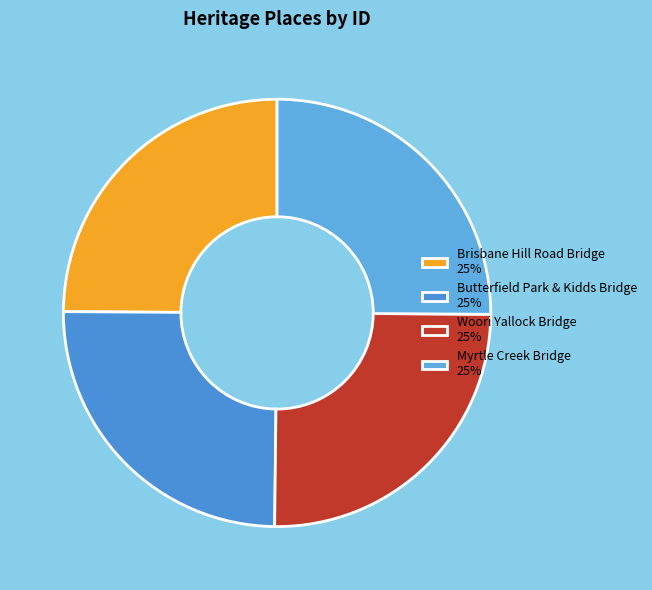

How many segments does this pie chart have?

4